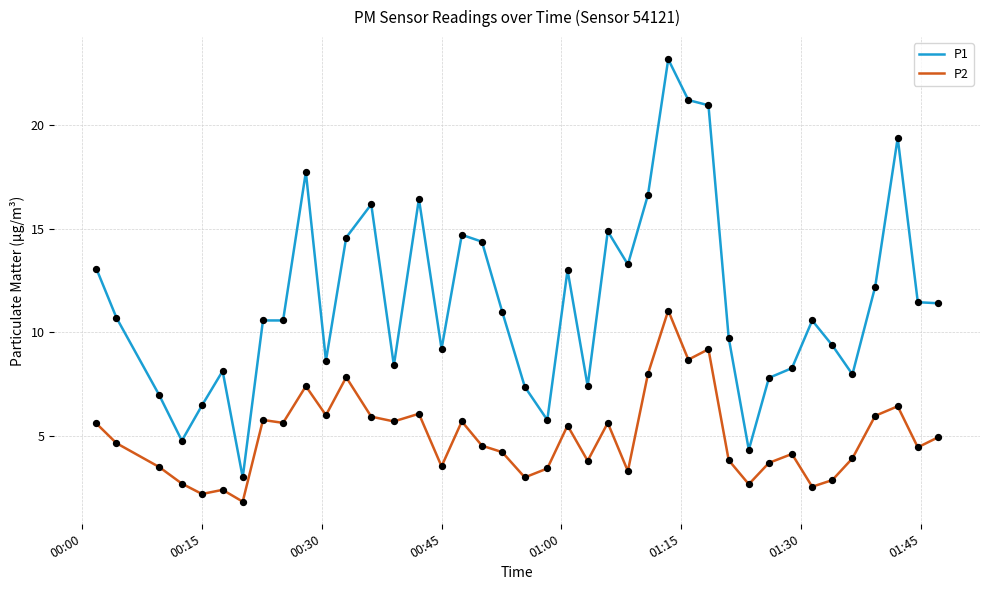

True or false: P1 and P2 cross at least once.

False